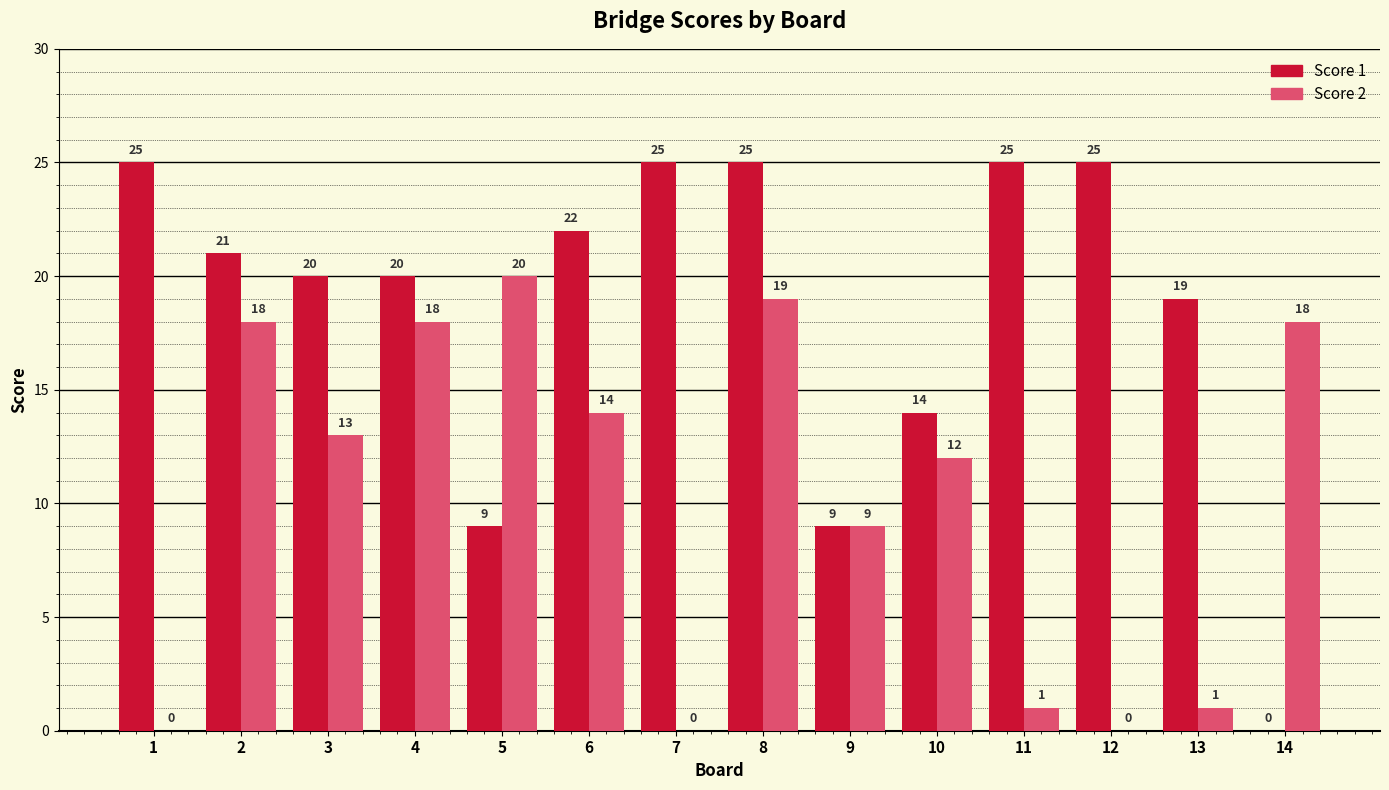

What is the sum of the Score 2 values at 12 and 5?

20